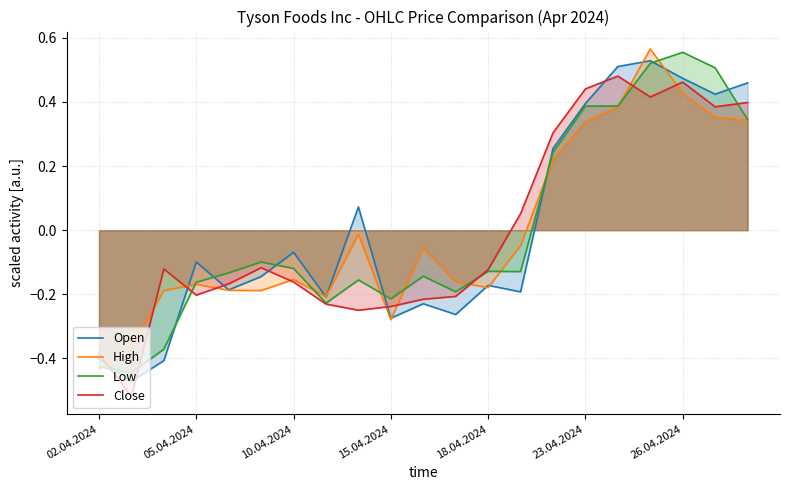

Does the chart display data point markers on the line(s)?

No